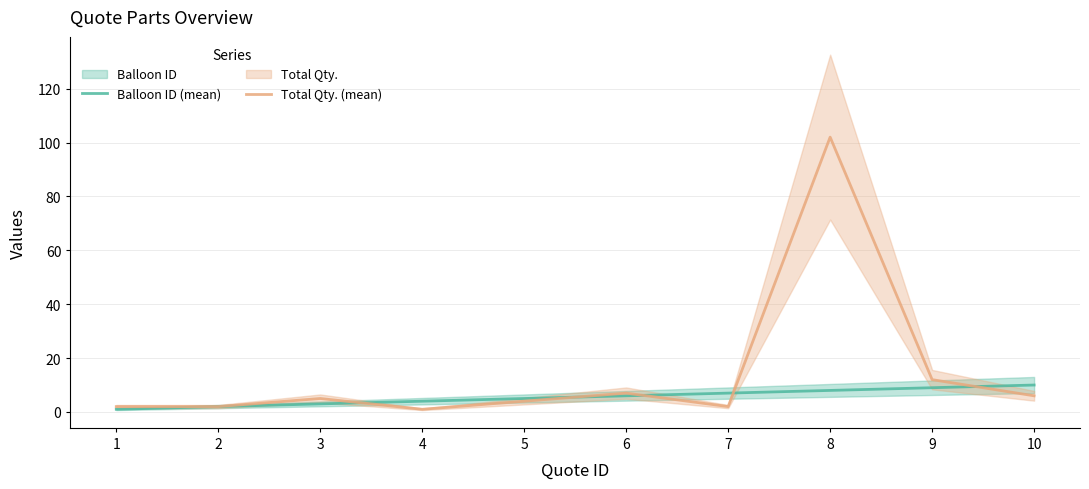

How many values in the Balloon ID (mean) series are below 6?

5